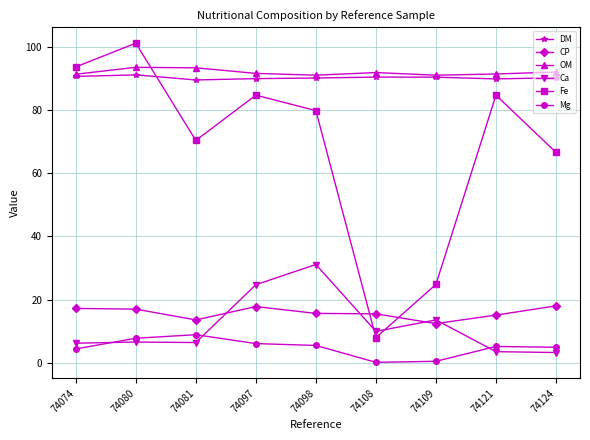

Is the value of Mg at 74081 greater than the value of Ca at 74080?

Yes